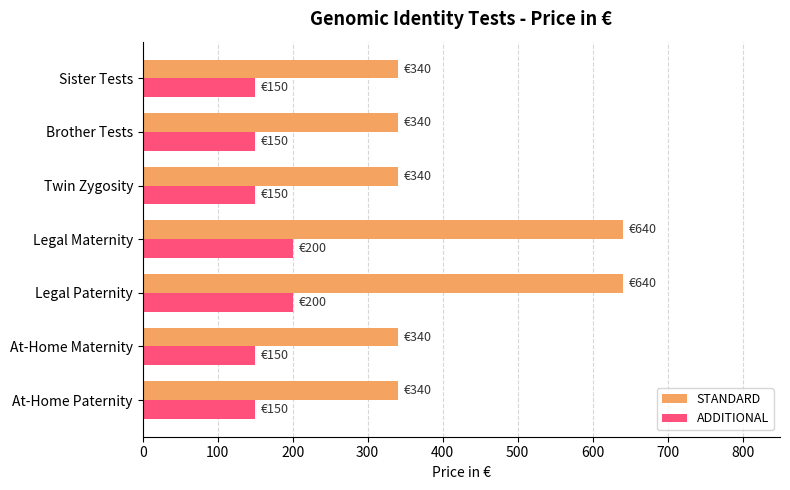

What value does the ADDITIONAL series have at Twin Zygosity?

150